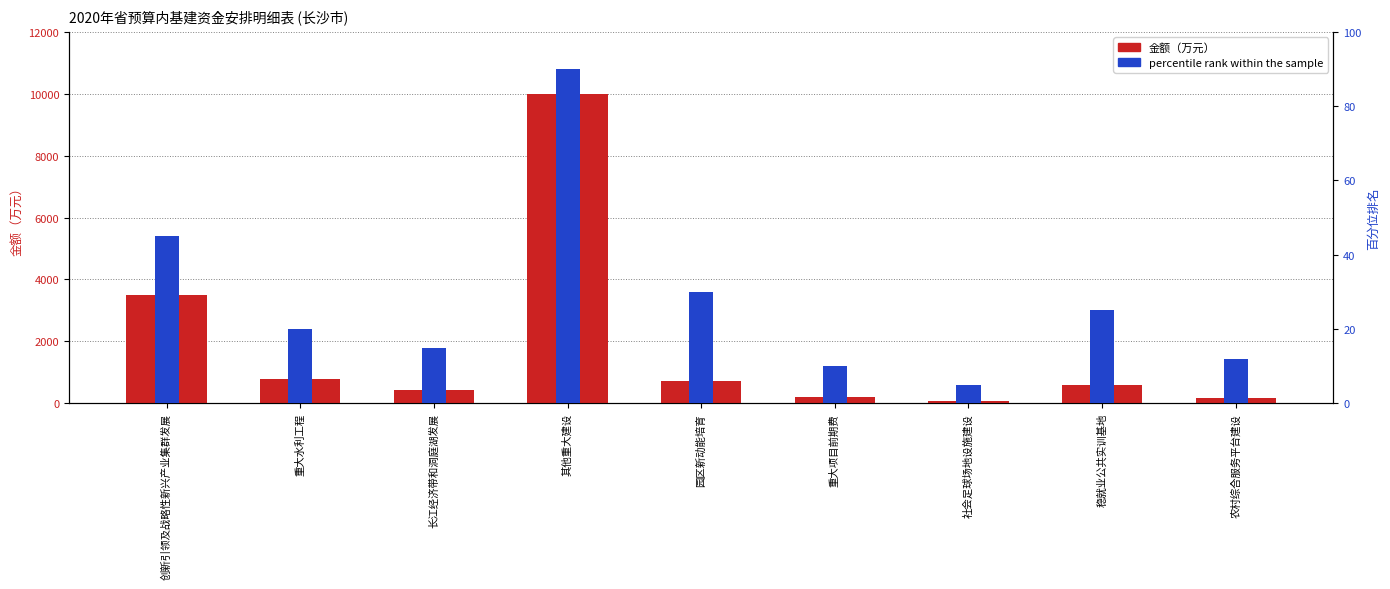

Reading right to left, extract all data points from this chart.

金额（万元）: 160	600	80	200	712	10000	430	770	3514
percentile rank within the sample: 12	25	5	10	30	90	15	20	45